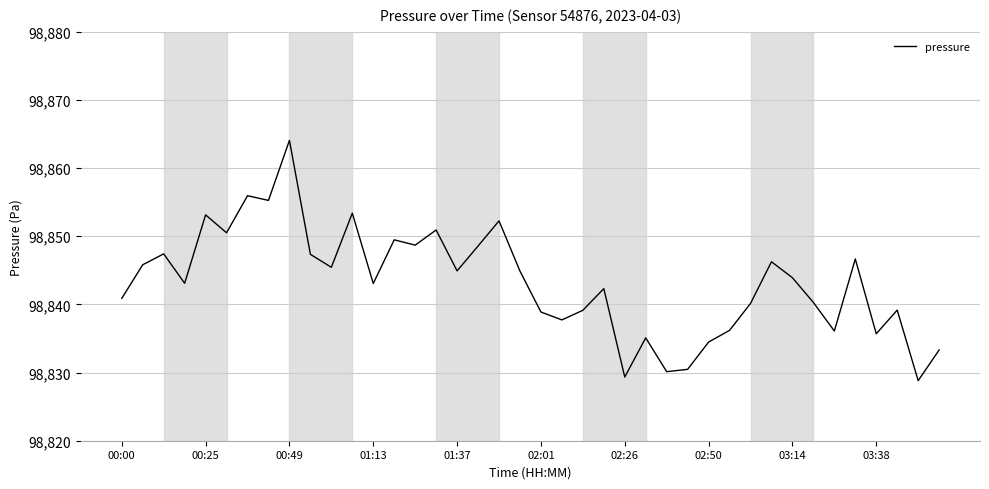

What is the smallest value displayed?

98828.8